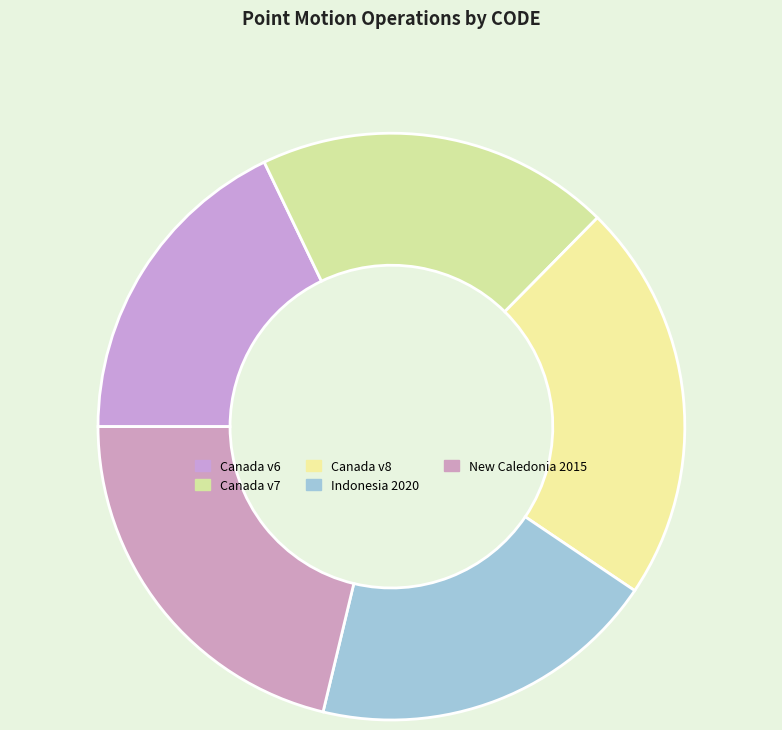

To the nearest percent, what is the difference between the largest and smallest slice percentages?

4%